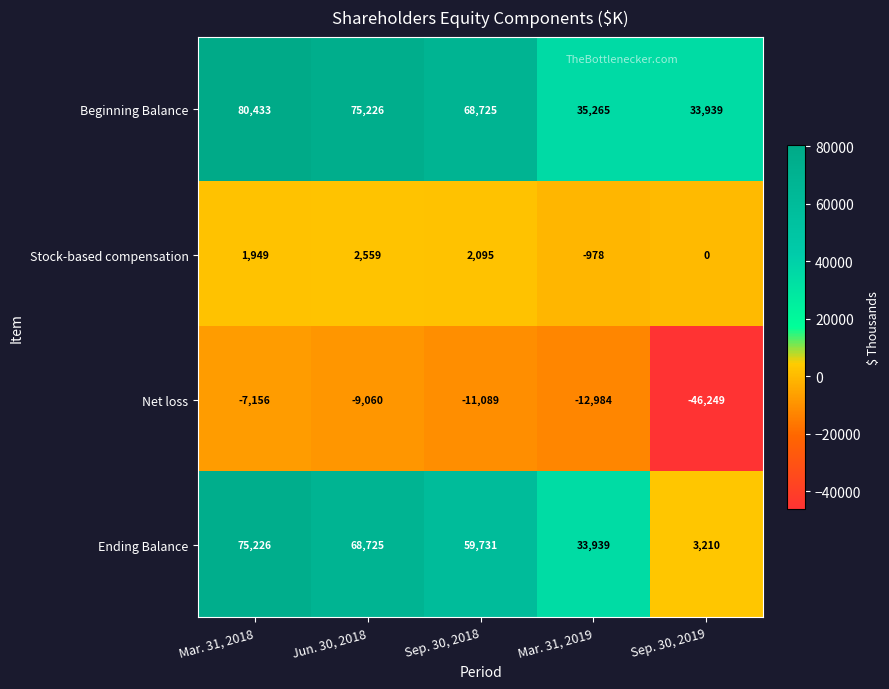

True or false: Net loss has a value of -19249 at Mar. 31, 2019.

False